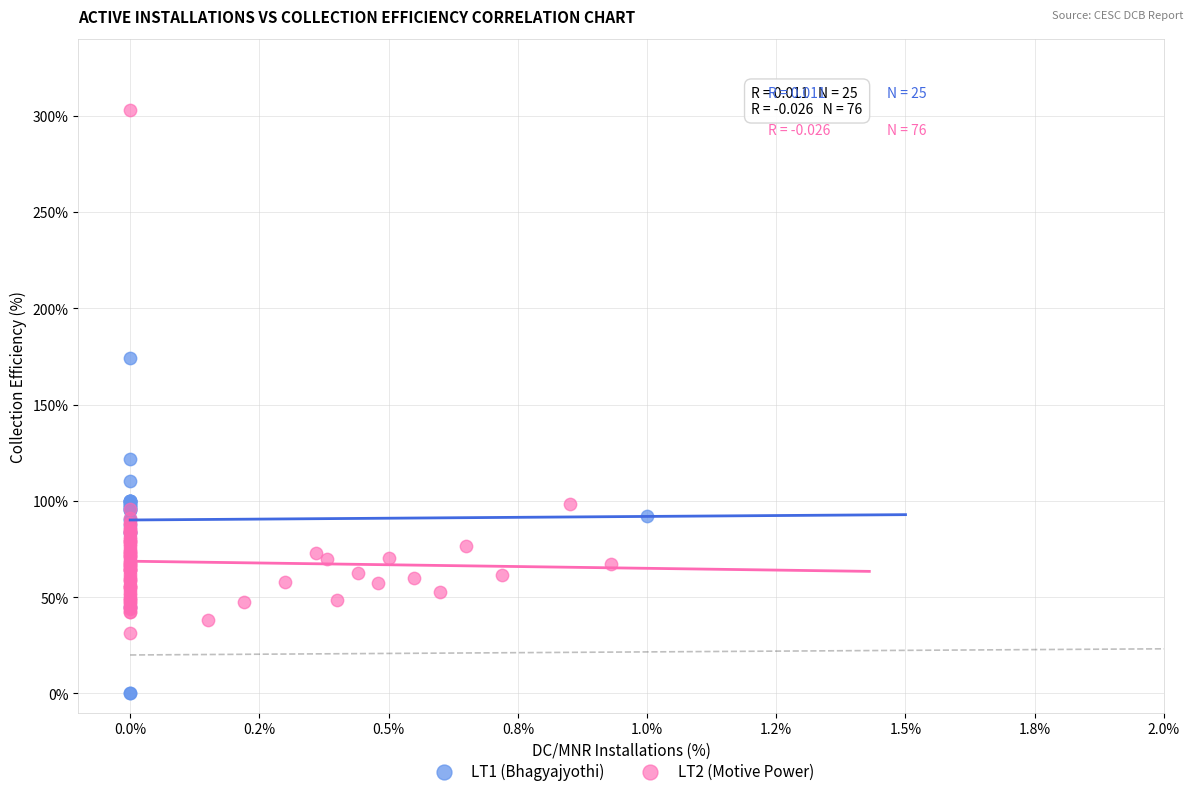

Which series has the widest spread of Y values?

LT2 (Motive Power)